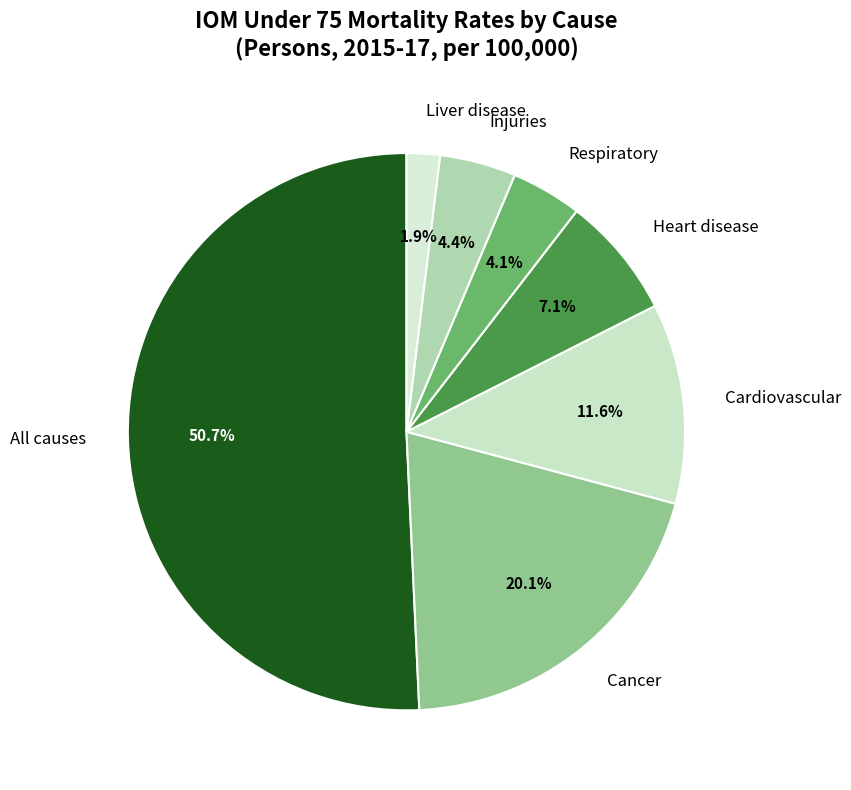

Count the number of slices in the pie.

7